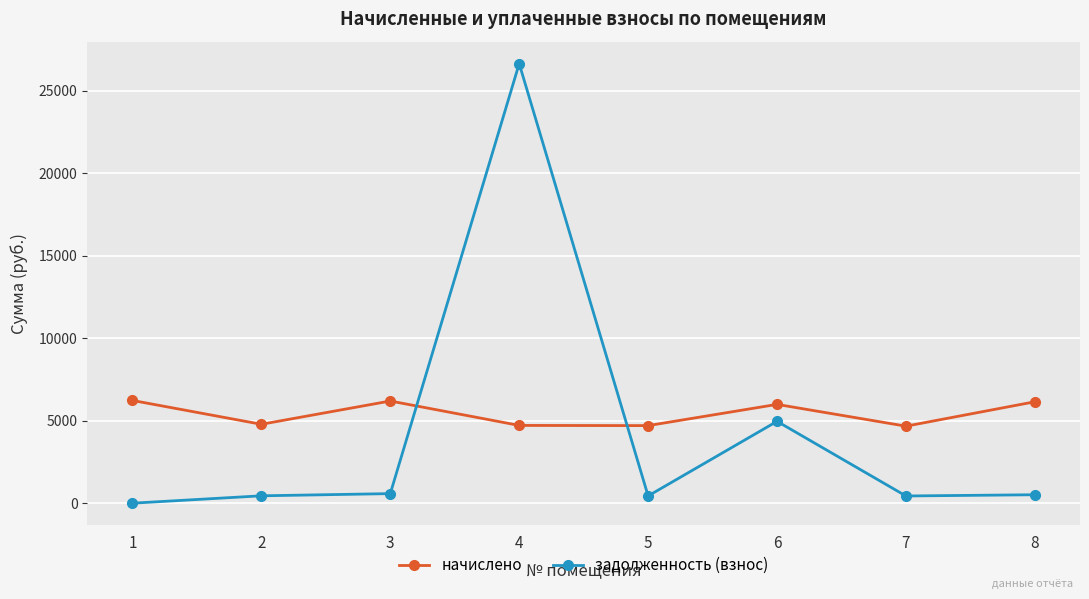

Where is задолженность (взнос) nearest to the value 13324?

6